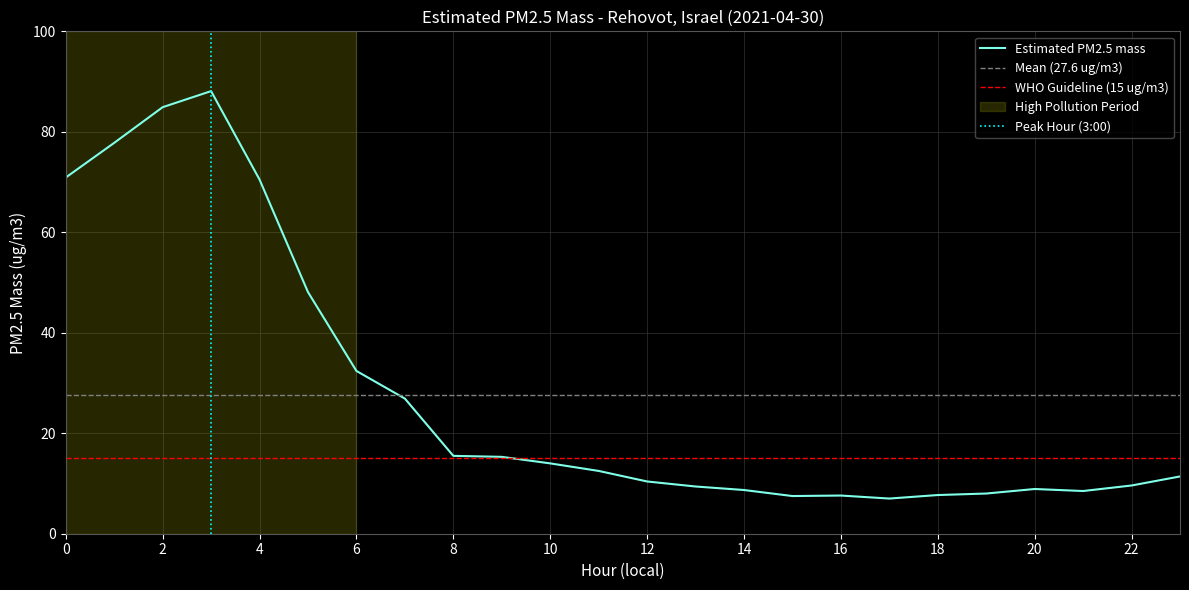

How many lines are shown in the chart?

1